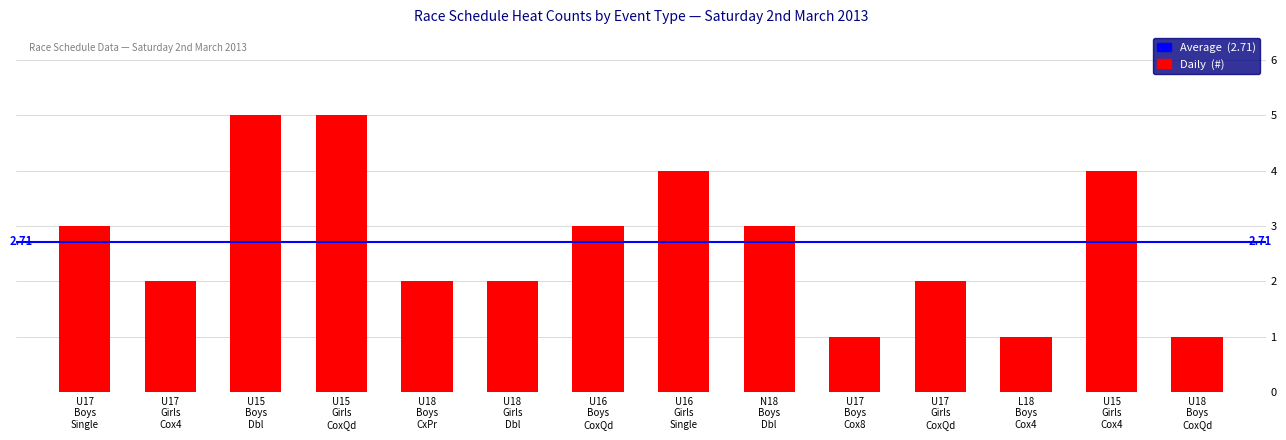

What is the difference between the maximum and minimum values?

4